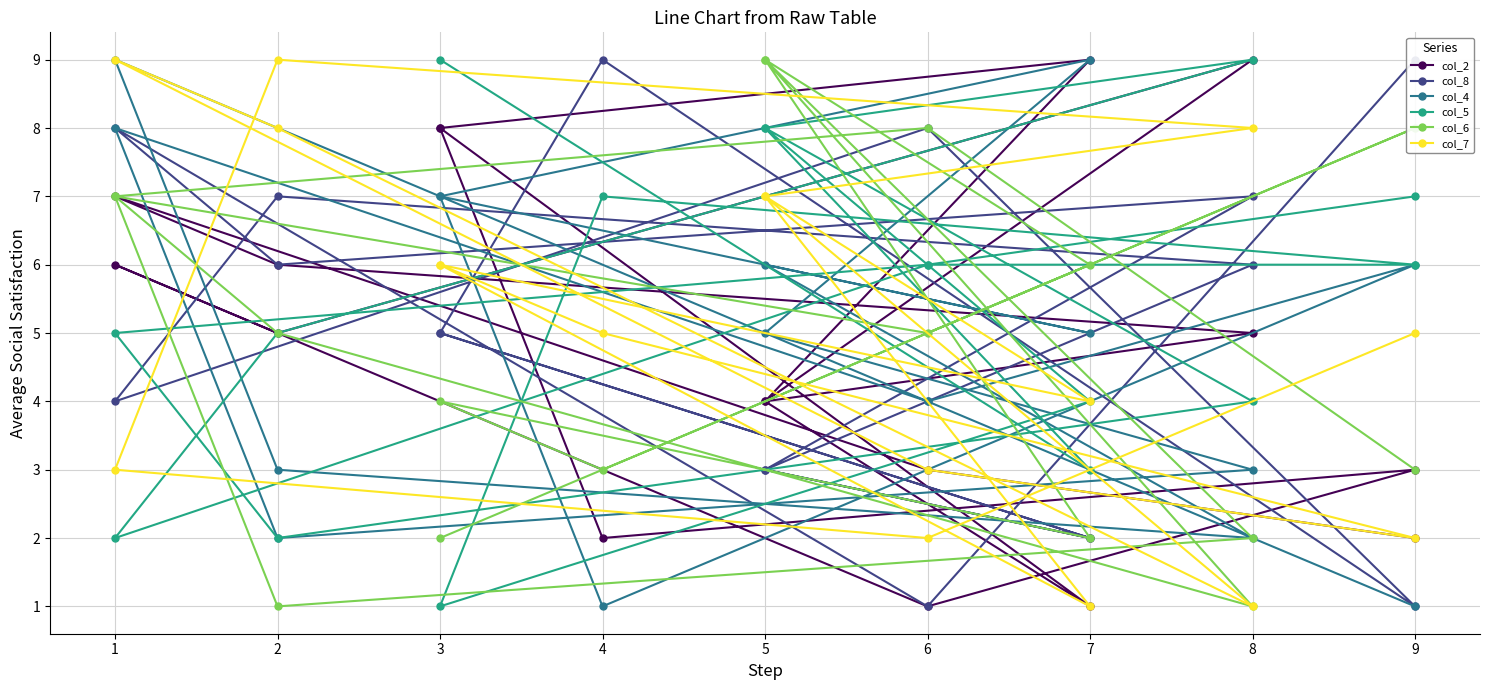

True or false: col_8 and col_6 cross at least once.

True